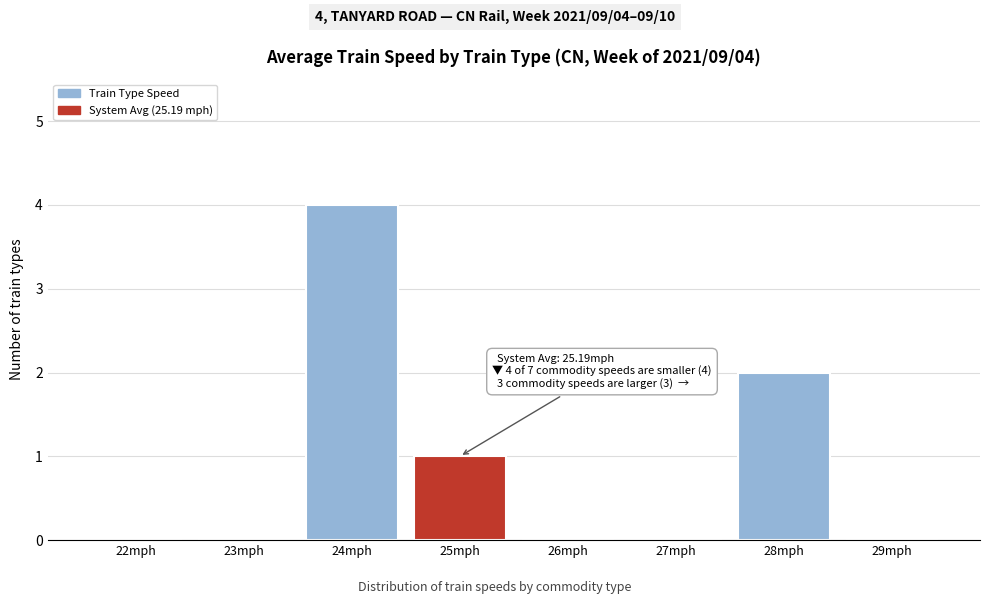

Reading left to right, transcribe all the data shown in this chart.

22mph=0	23mph=0	24mph=4	25mph=1	26mph=0	27mph=0	28mph=2	29mph=0